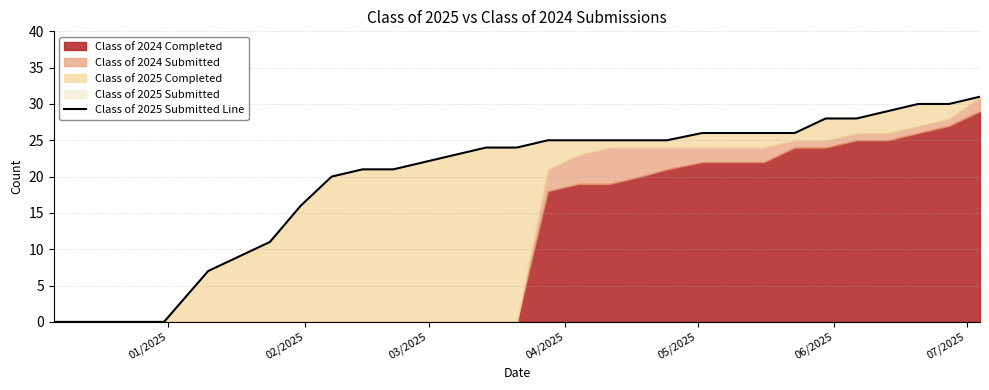

Reading left to right, extract all data points from this chart.

0	0	0	0	0	7	9	11	16	20	21	21	22	23	24	24	25	25	25	25	25	26	26	26	26	28	28	29	30	30	31